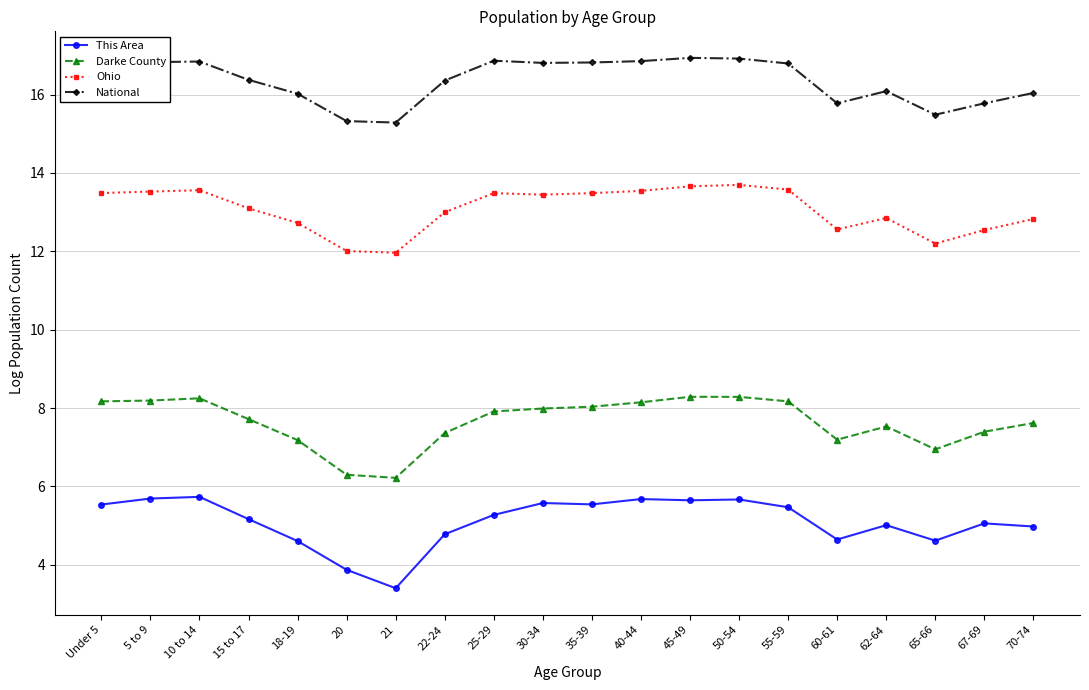

True or false: This Area has a value of 5.7 at 5 to 9.

True